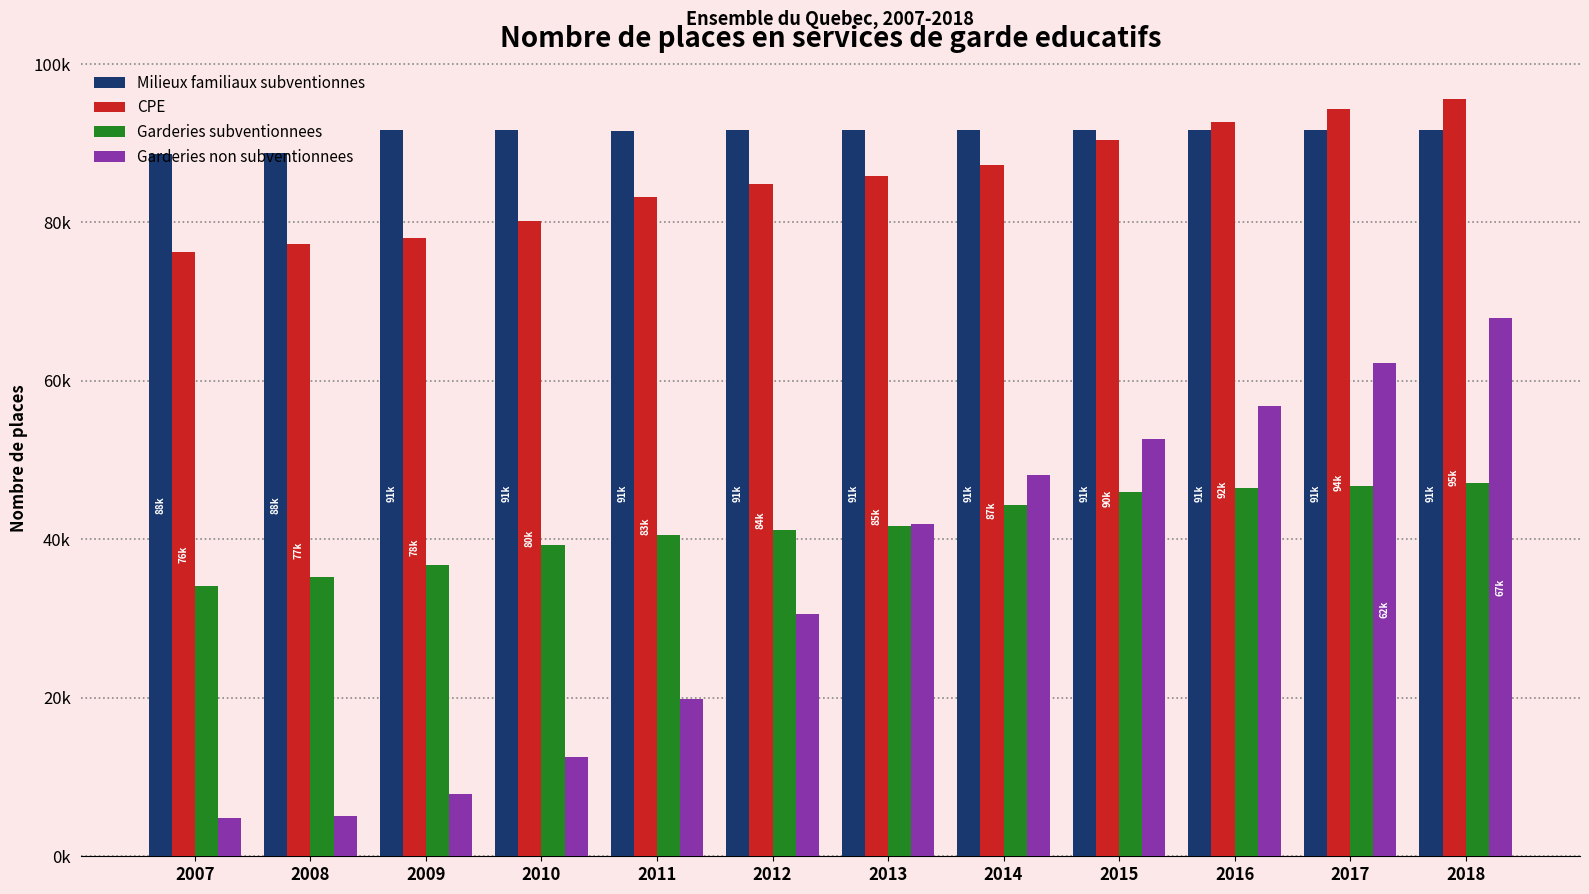

What is the value of the CPE bar at the 5th from the left?

83228